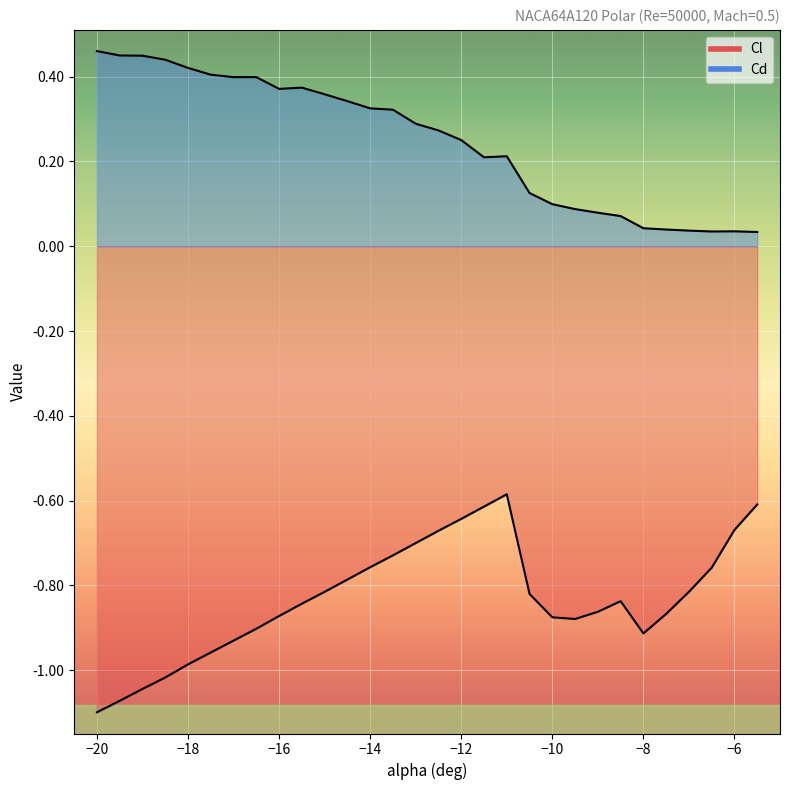

How many categories are shown in the chart?

30